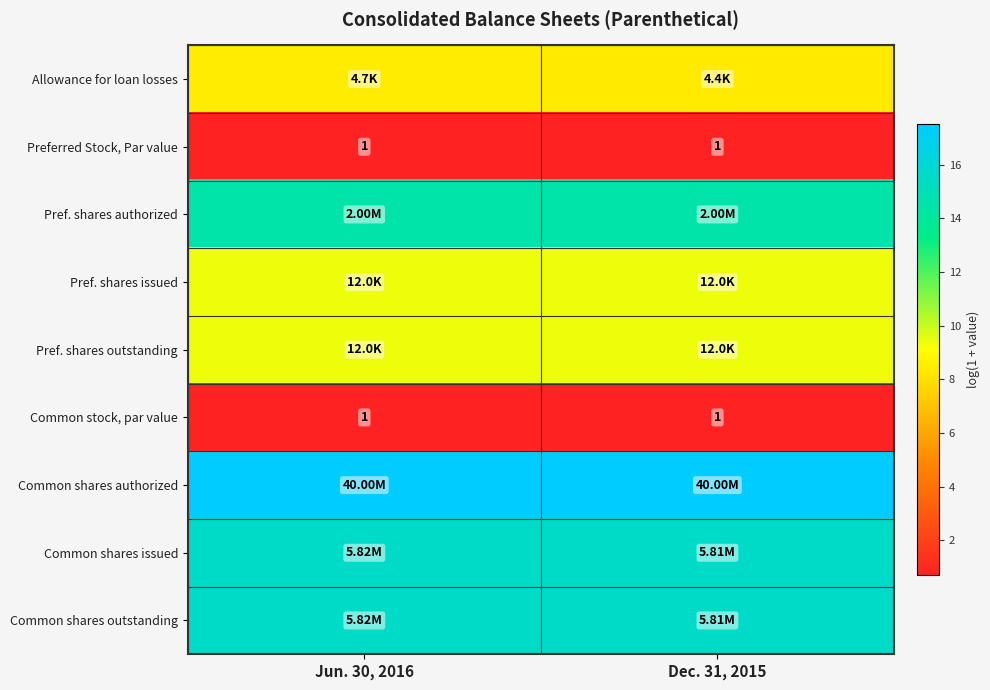

At which category is the sum across all series the highest?

Jun. 30, 2016